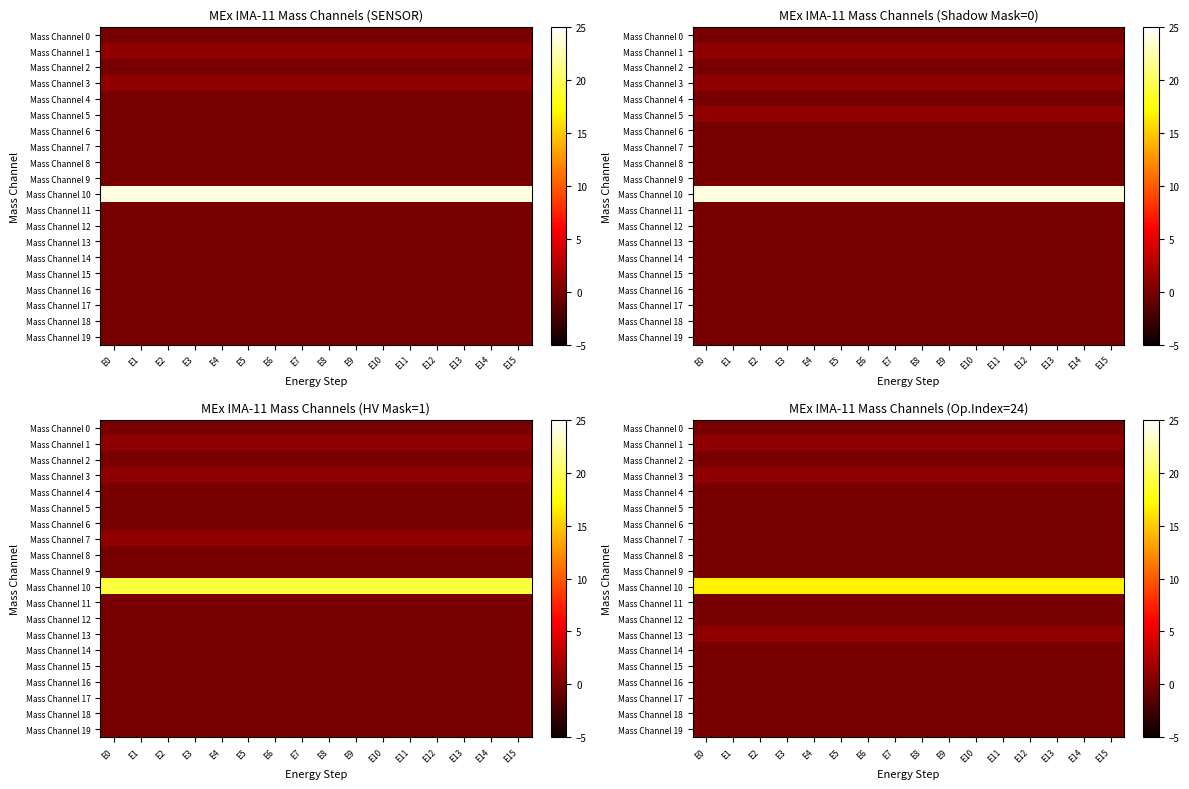

At which category is the sum across all series the highest?

E0